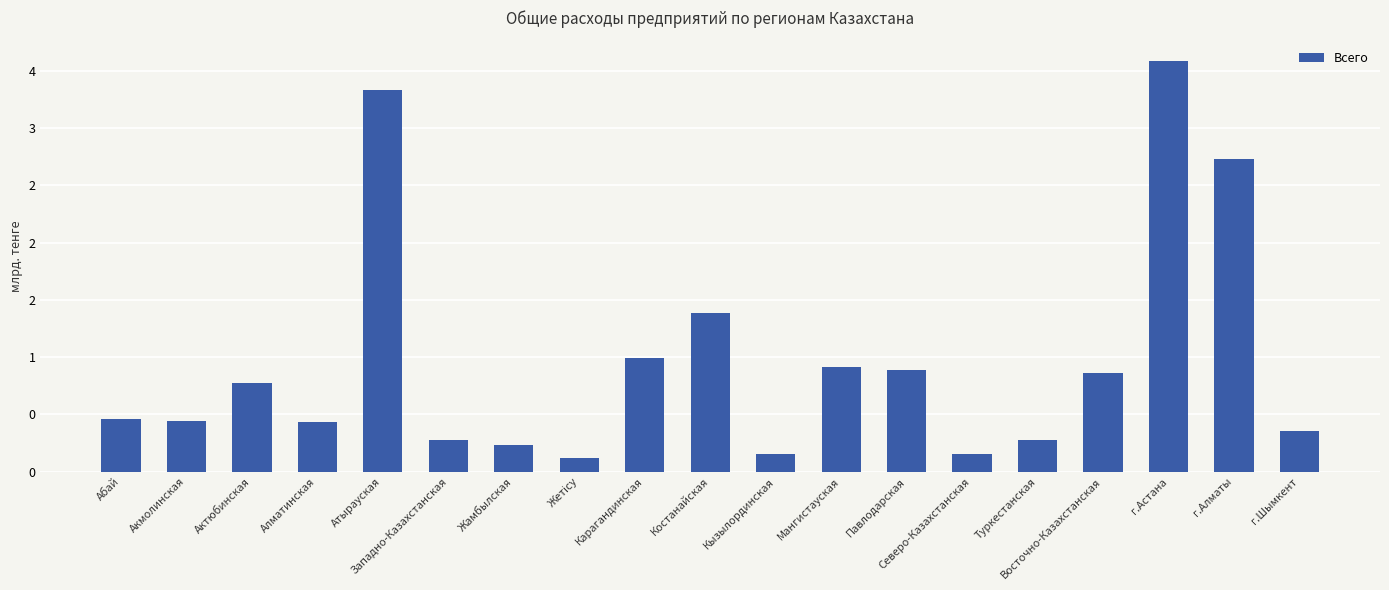

What is the change in value from Актюбинская to г.Шымкент?

-0.4